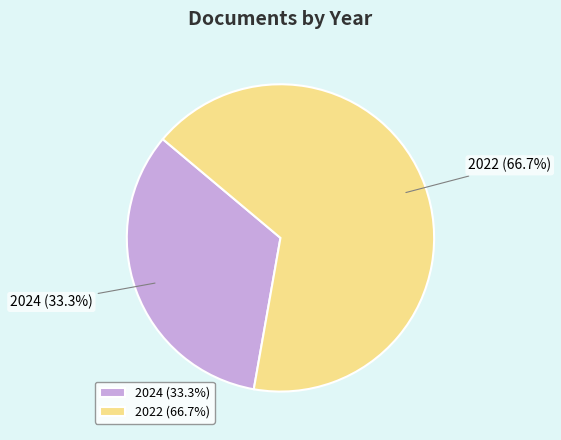

What is the ratio of the value at 2022 to the value at 2024?

2.0